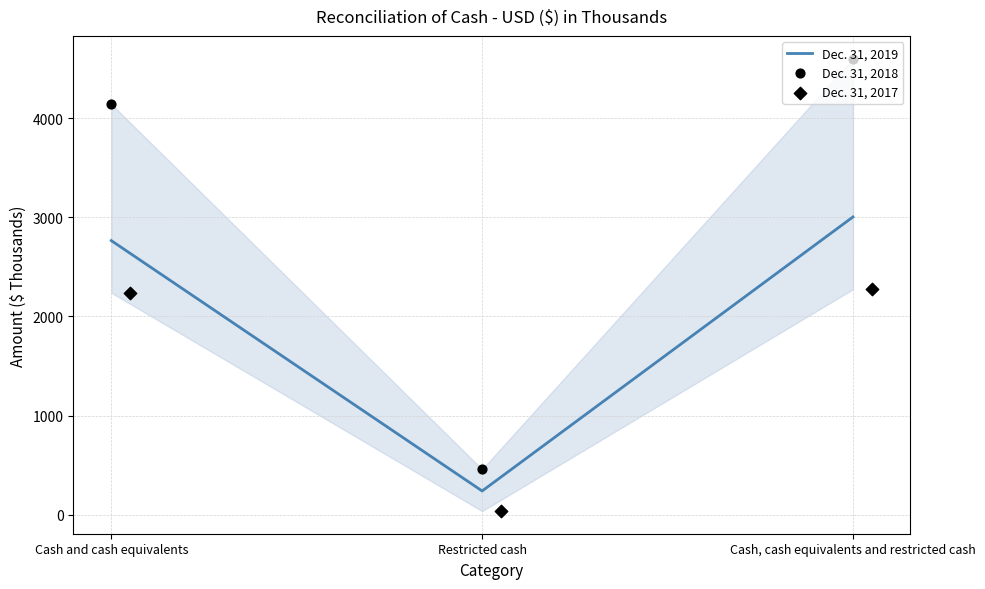

Which series has the largest total across all categories?

Dec. 31, 2018